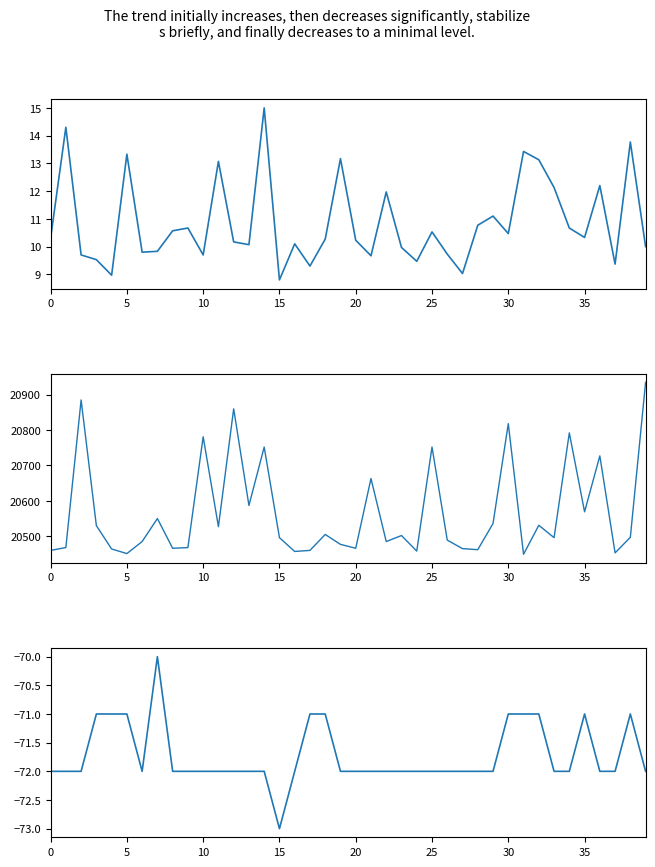

Reading left to right, extract all data points from this chart.

SDS_P1: 10.3	14.3	9.7	9.5	9.0	13.3	9.8	9.8	10.6	10.7	9.7	13.1	10.2	10.1	15.0	8.8	10.1	9.3	10.3	13.2	10.2	9.7	12.0	10.0	9.5	10.5	9.7	9.0	10.8	11.1	10.5	13.4	13.1	12.1	10.7	10.3	12.2	9.4	13.8	10.0
Max_cycle: 20460.0	20468.0	20885.0	20530.0	20464.0	20451.0	20485.0	20550.0	20466.0	20468.0	20781.0	20527.0	20860.0	20587.0	20752.0	20496.0	20457.0	20460.0	20505.0	20477.0	20466.0	20663.0	20485.0	20502.0	20458.0	20752.0	20489.0	20465.0	20462.0	20536.0	20818.0	20449.0	20531.0	20496.0	20792.0	20569.0	20727.0	20453.0	20497.0	20935.0
Signal: -72.0	-72.0	-72.0	-71.0	-71.0	-71.0	-72.0	-70.0	-72.0	-72.0	-72.0	-72.0	-72.0	-72.0	-72.0	-73.0	-72.0	-71.0	-71.0	-72.0	-72.0	-72.0	-72.0	-72.0	-72.0	-72.0	-72.0	-72.0	-72.0	-72.0	-71.0	-71.0	-71.0	-72.0	-72.0	-71.0	-72.0	-72.0	-71.0	-72.0